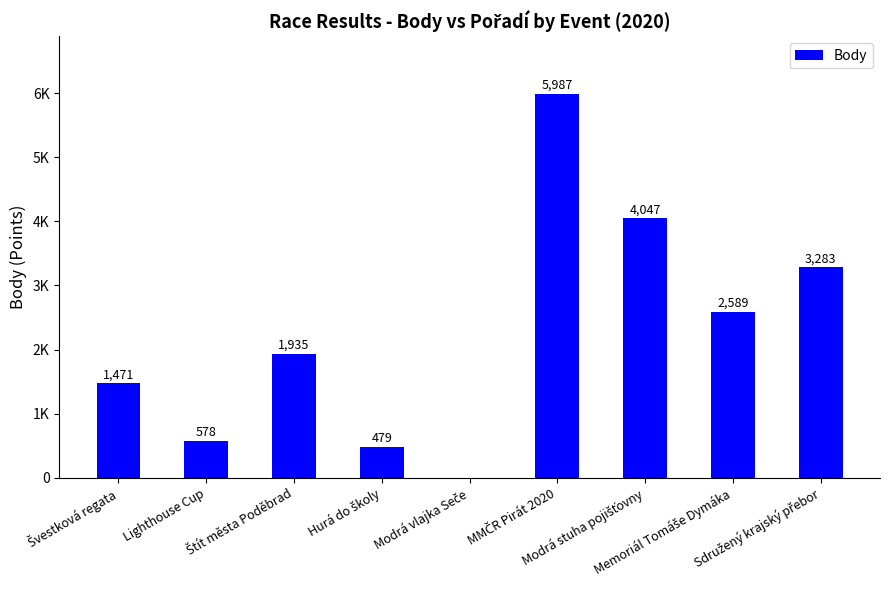

What position from the left is MMČR Pirát 2020?

6